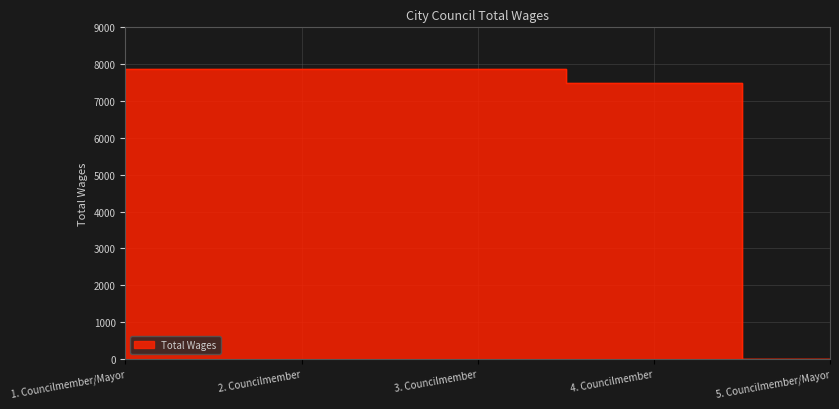

Is it true that the value at 4. Councilmember is 7486?

True